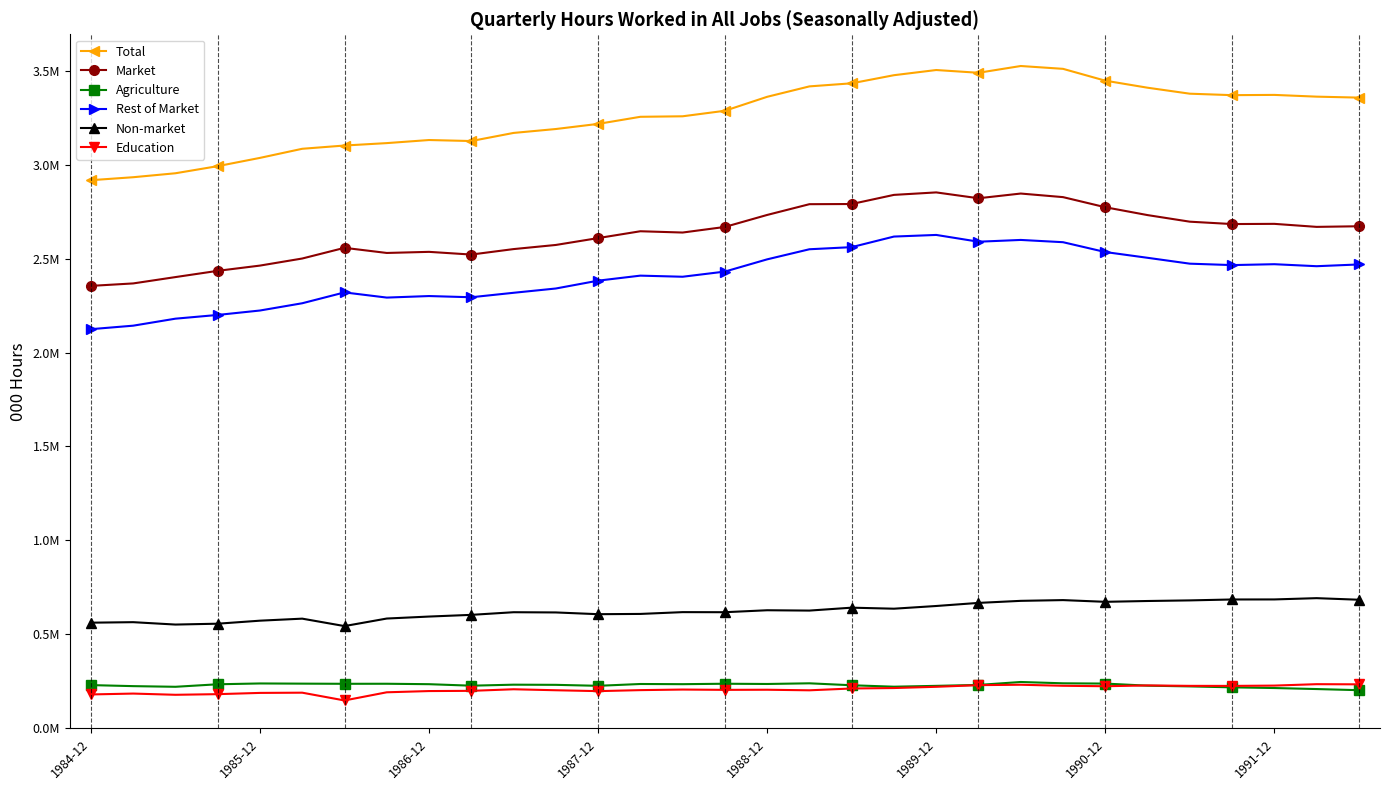

True or false: Total and Market intersect in this chart.

False